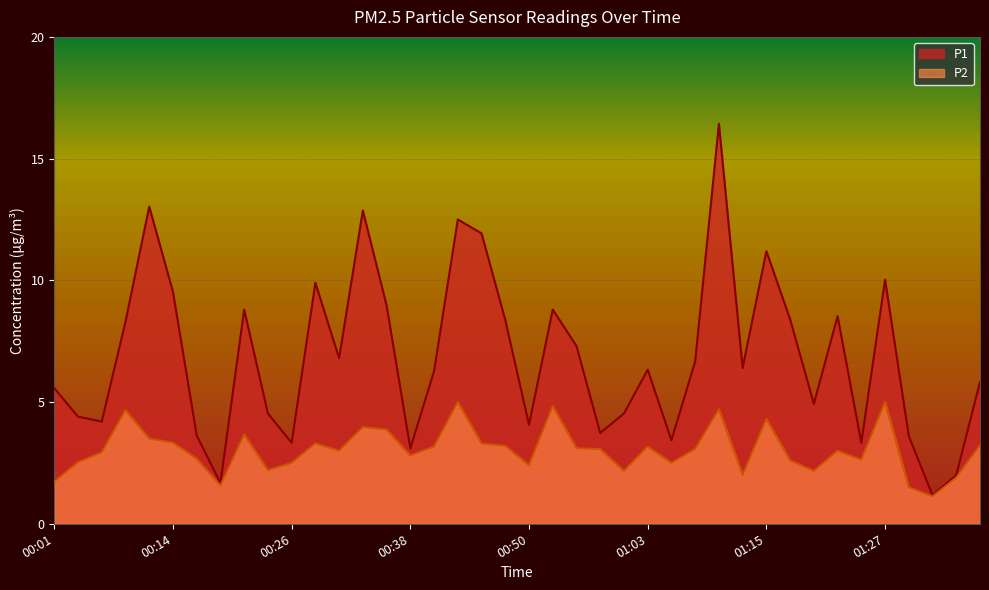

What is the value of the P2 point at the 24th from the left?

3.1